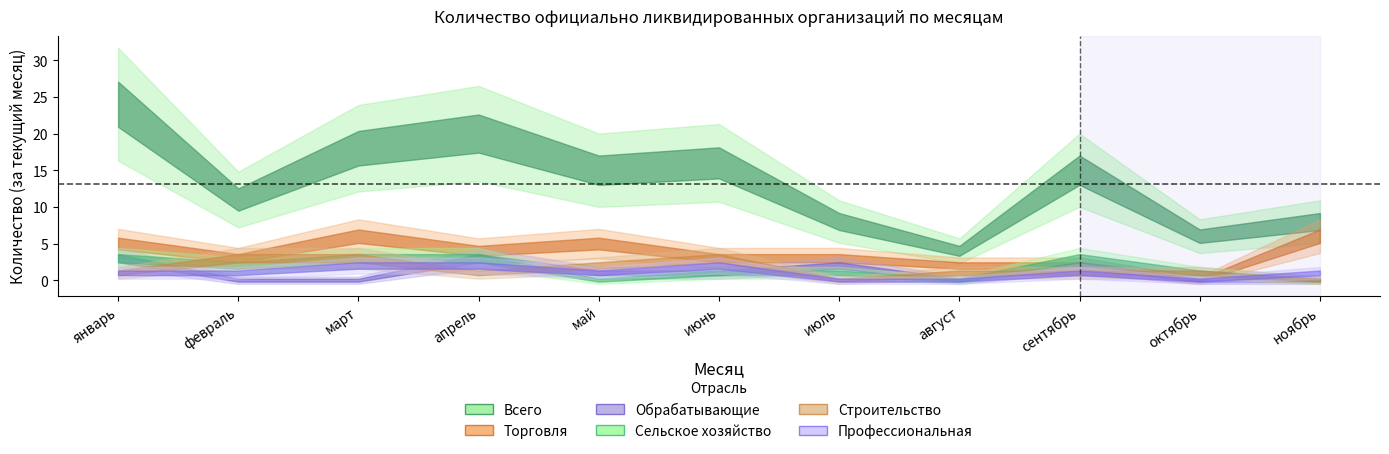

Reading left to right, transcribe all the data shown in this chart.

Всего: январь=24	февраль=11	март=18	апрель=20	май=15	июнь=16	июль=8	август=4	сентябрь=15	октябрь=6	ноябрь=8
Торговля: январь=5	февраль=3	март=6	апрель=4	май=5	июнь=3	июль=3	август=2	сентябрь=2	октябрь=0	ноябрь=6
Обрабатывающие: январь=3	февраль=0	март=0	апрель=3	май=1	июнь=1	июль=2	август=0	сентябрь=2	октябрь=0	ноябрь=0
Сельское хозяйство: январь=3	февраль=2	март=3	апрель=3	май=0	июнь=1	июль=1	август=0	сентябрь=3	октябрь=1	ноябрь=0
Строительство: январь=1	февраль=3	март=3	апрель=1	май=2	июнь=3	июль=0	август=1	сентябрь=1	октябрь=1	ноябрь=0
Профессиональная: январь=1	февраль=1	март=2	апрель=2	май=1	июнь=2	июль=0	август=0	сентябрь=1	октябрь=0	ноябрь=1